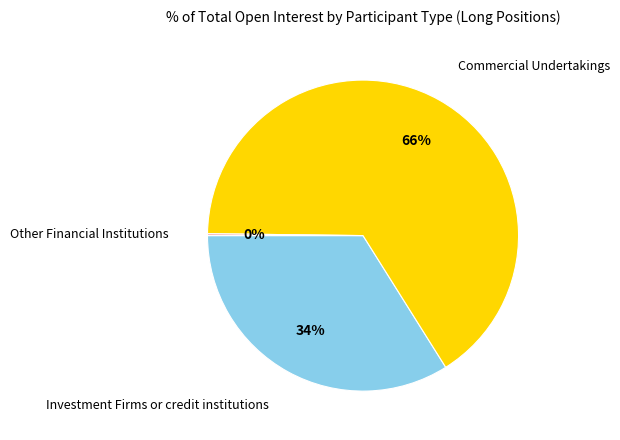

Which category has the biggest portion of the pie?

Commercial Undertakings